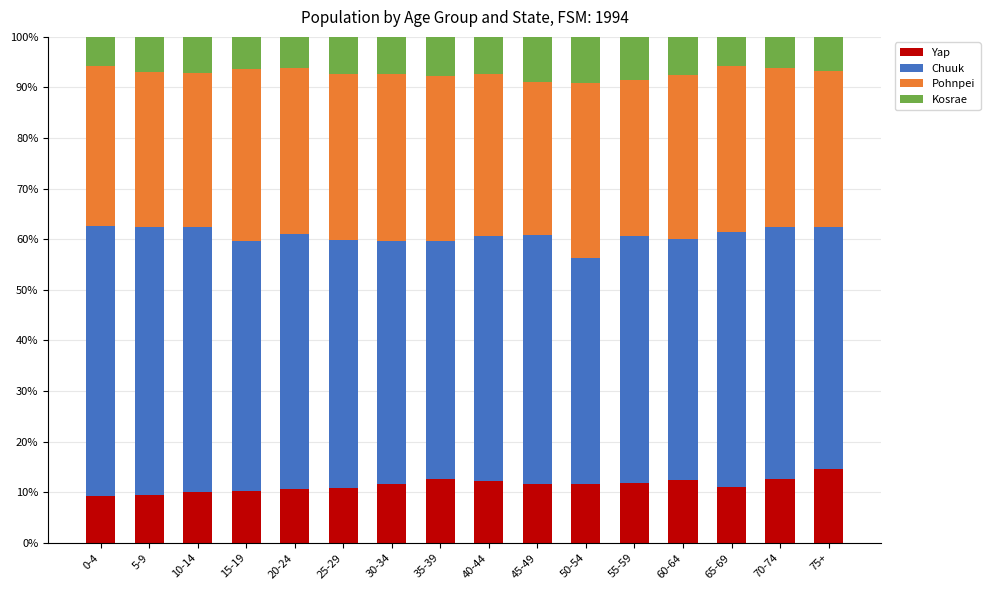

Is it true that Yap equals 10.2 at 15-19?

True